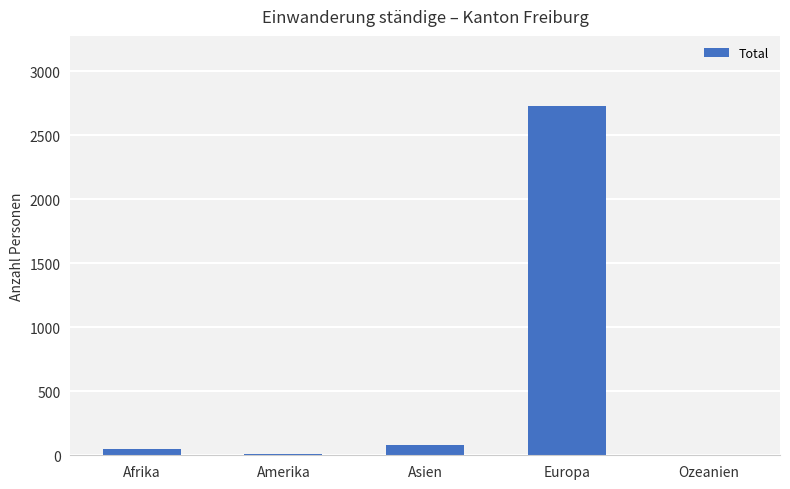

The value at Asien is 79. True or false?

True